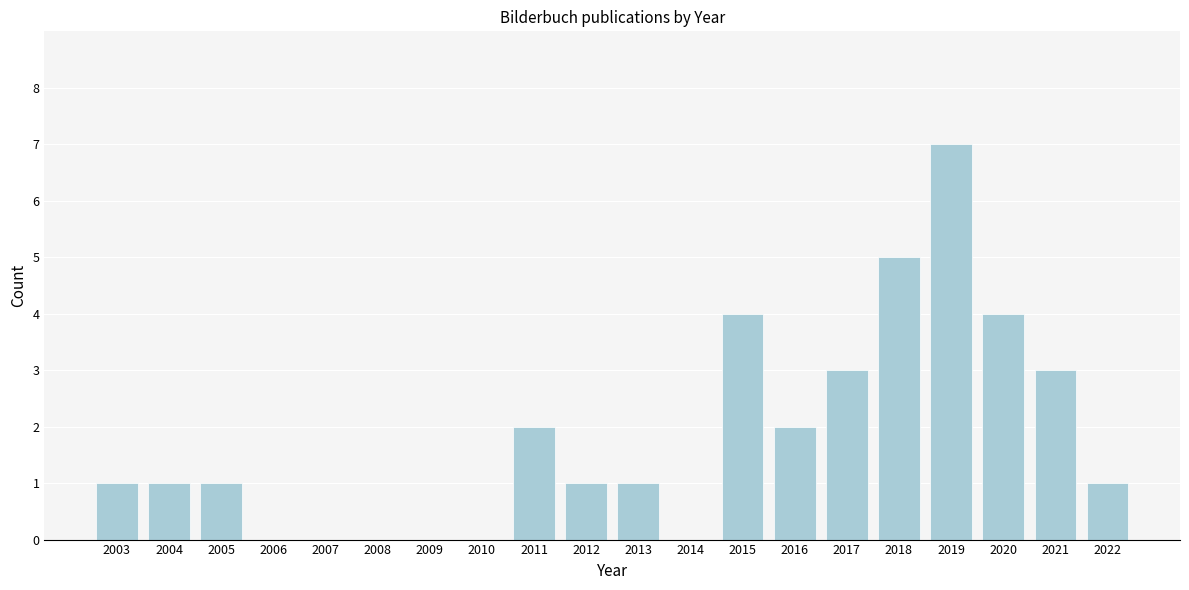

Reading left to right, list all the values displayed in this chart.

2003=1	2004=1	2005=1	2006=0	2007=0	2008=0	2009=0	2010=0	2011=2	2012=1	2013=1	2014=0	2015=4	2016=2	2017=3	2018=5	2019=7	2020=4	2021=3	2022=1